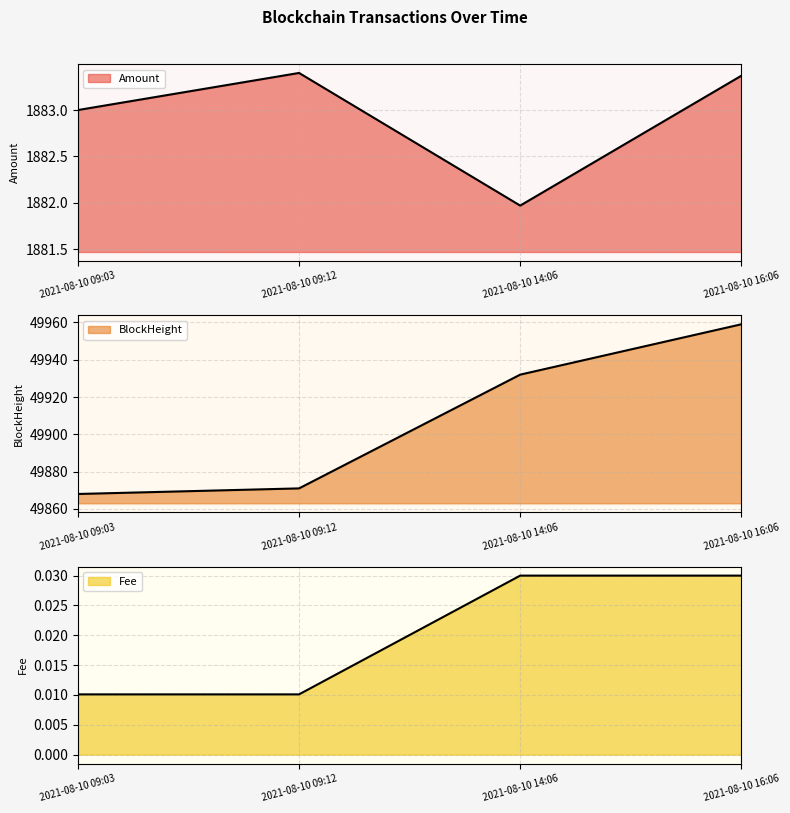

In Amount, how many points are higher than both neighbors (excluding endpoints)?

1